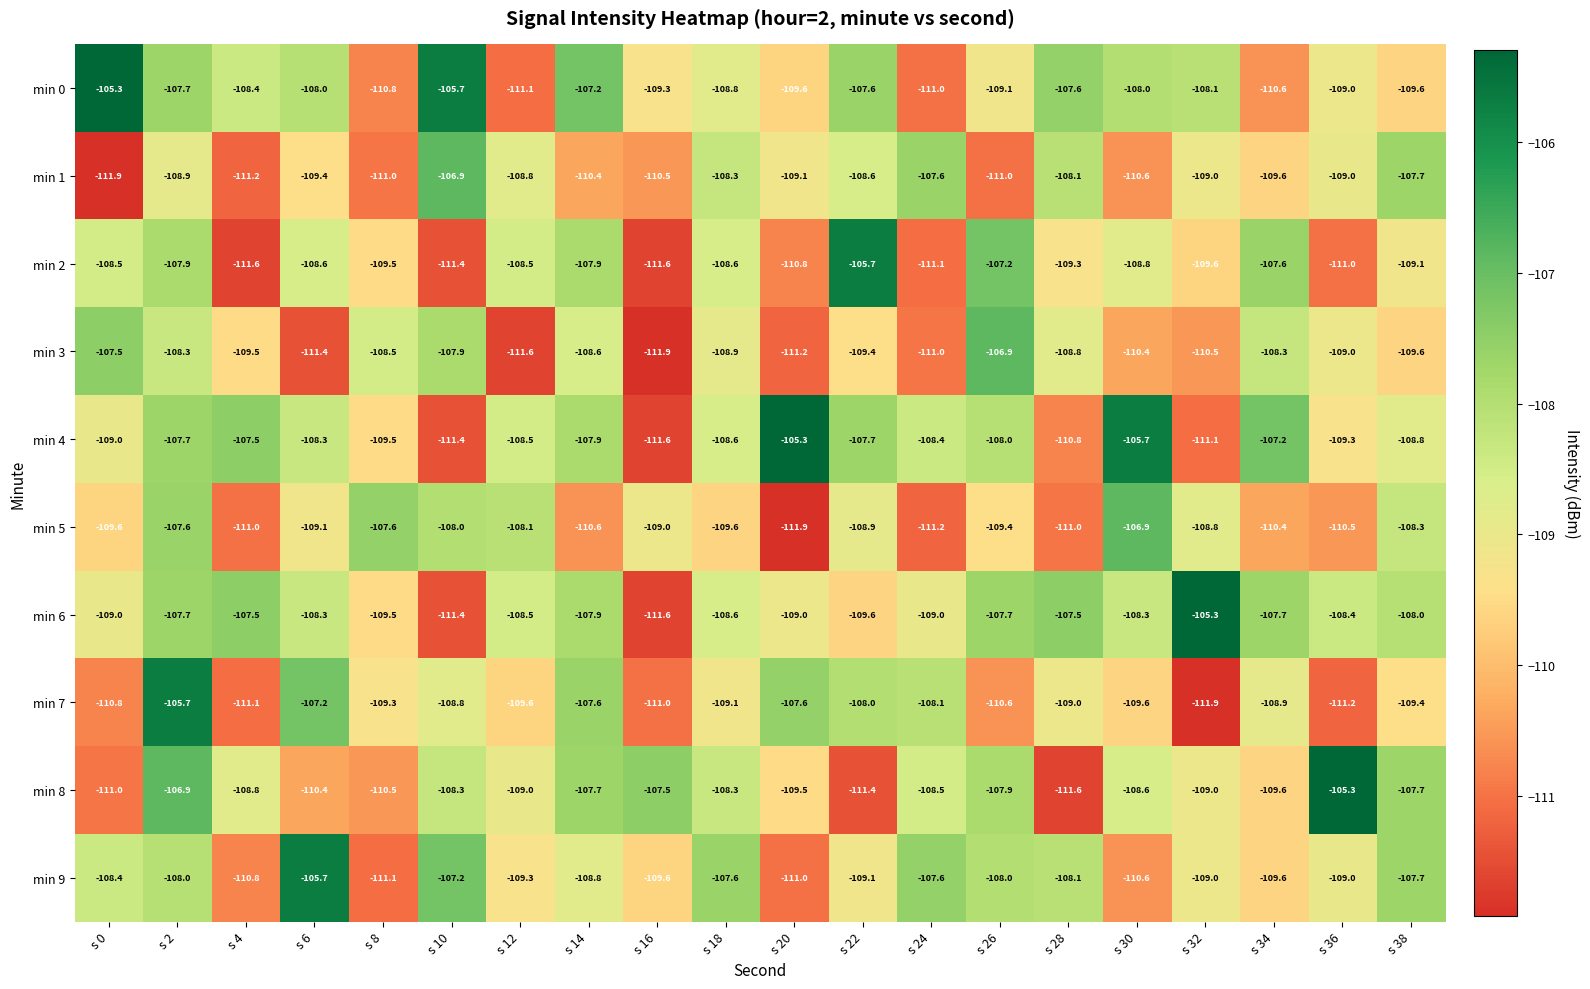

What is the total value across all series at s 4?

-1097.4